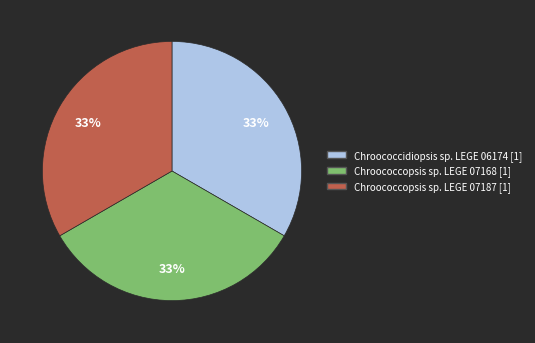

Is Chroococcidiopsis sp. LEGE 06174 [1] the majority of the pie?

No